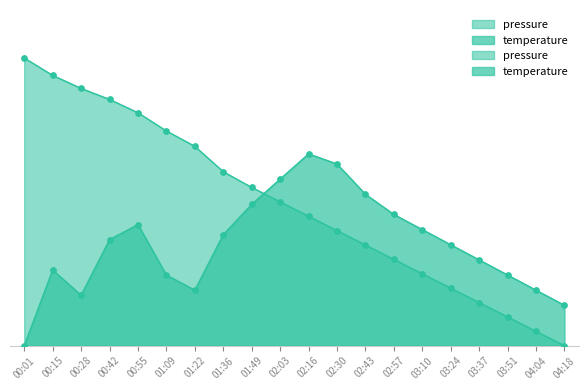

Which series has the largest total across all categories?

pressure